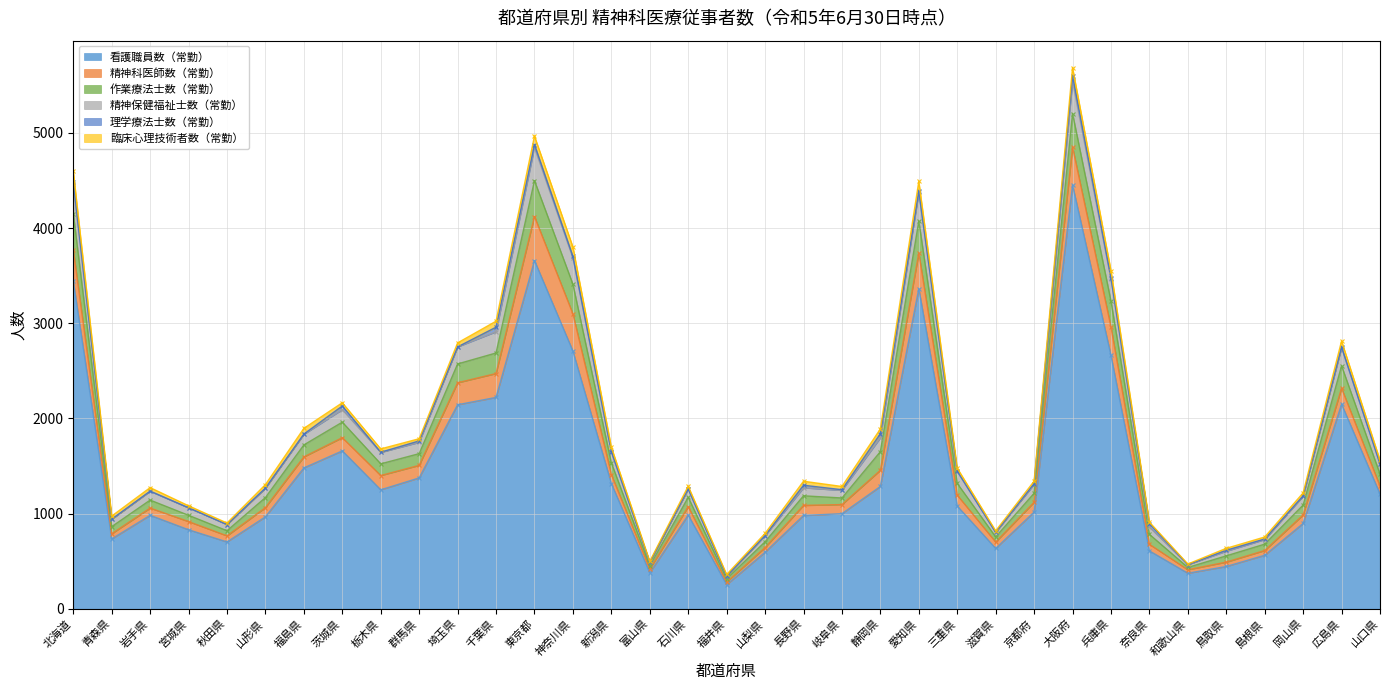

True or false: 作業療法士数（常勤） and 臨床心理技術者数（常勤） intersect in this chart.

False